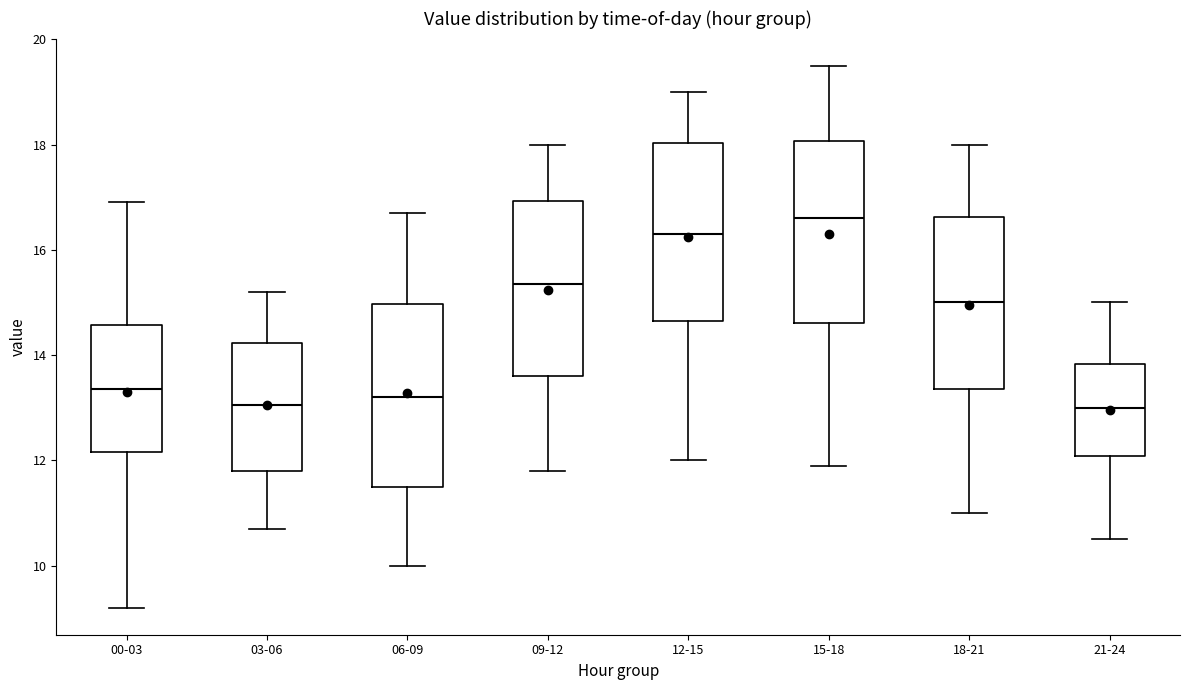

Reading left to right, transcribe this box plot: for each box, give where its median line is, the range the box spans, and where its two whiskers end, as read against the y-axis. The values are not printed on the chart, so give them approximately, as read against the axis.

00-03: median 13.4, box 12.2 to 14.6, whiskers 9.2 to 17.0
03-06: median 13.0, box 11.8 to 14.2, whiskers 10.8 to 15.2
06-09: median 13.2, box 11.6 to 15.0, whiskers 10.0 to 16.8
09-12: median 15.4, box 13.6 to 17.0, whiskers 11.8 to 18.0
12-15: median 16.4, box 14.6 to 18.0, whiskers 12.0 to 19.0
15-18: median 16.6, box 14.6 to 18.0, whiskers 12.0 to 19.6
18-21: median 15.0, box 13.4 to 16.6, whiskers 11.0 to 18.0
21-24: median 13.0, box 12.0 to 13.8, whiskers 10.6 to 15.0